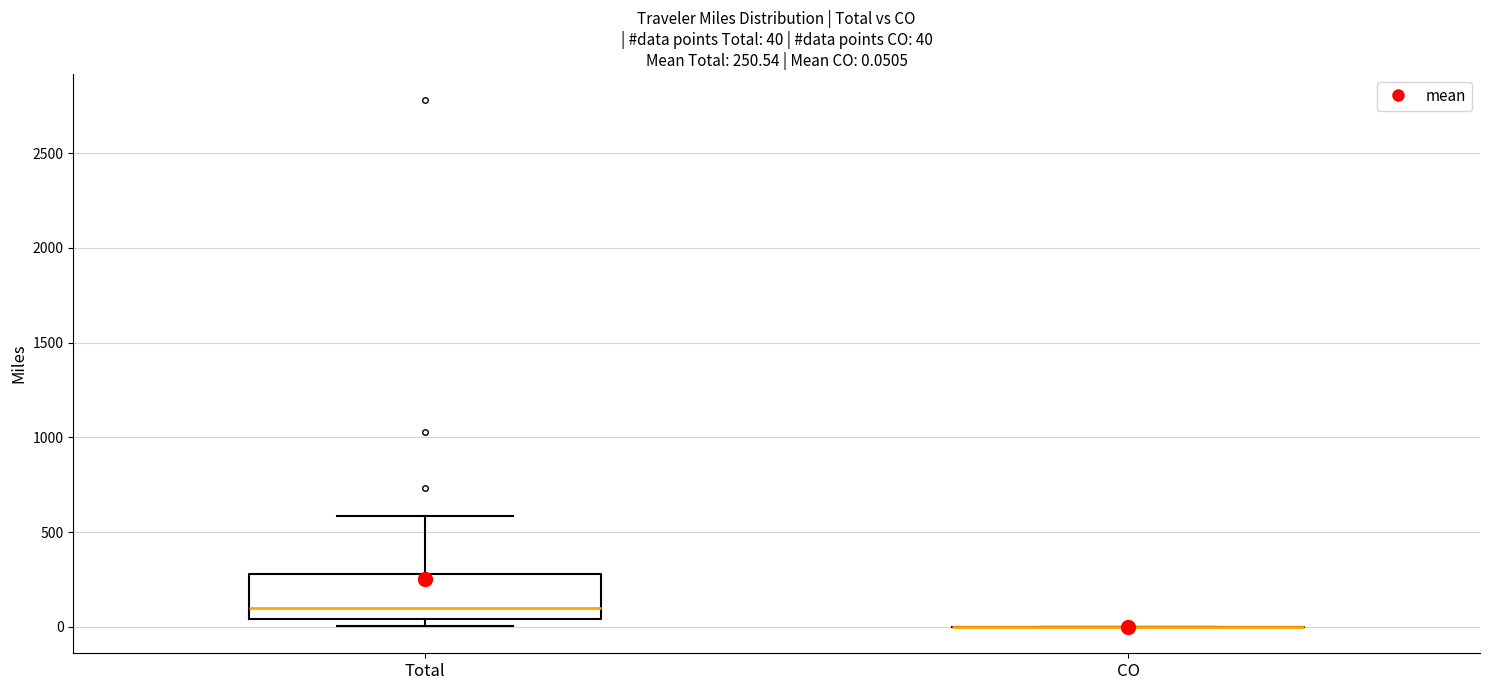

Comparing the boxes themselves (not the whiskers), which one is the tallest?

Total